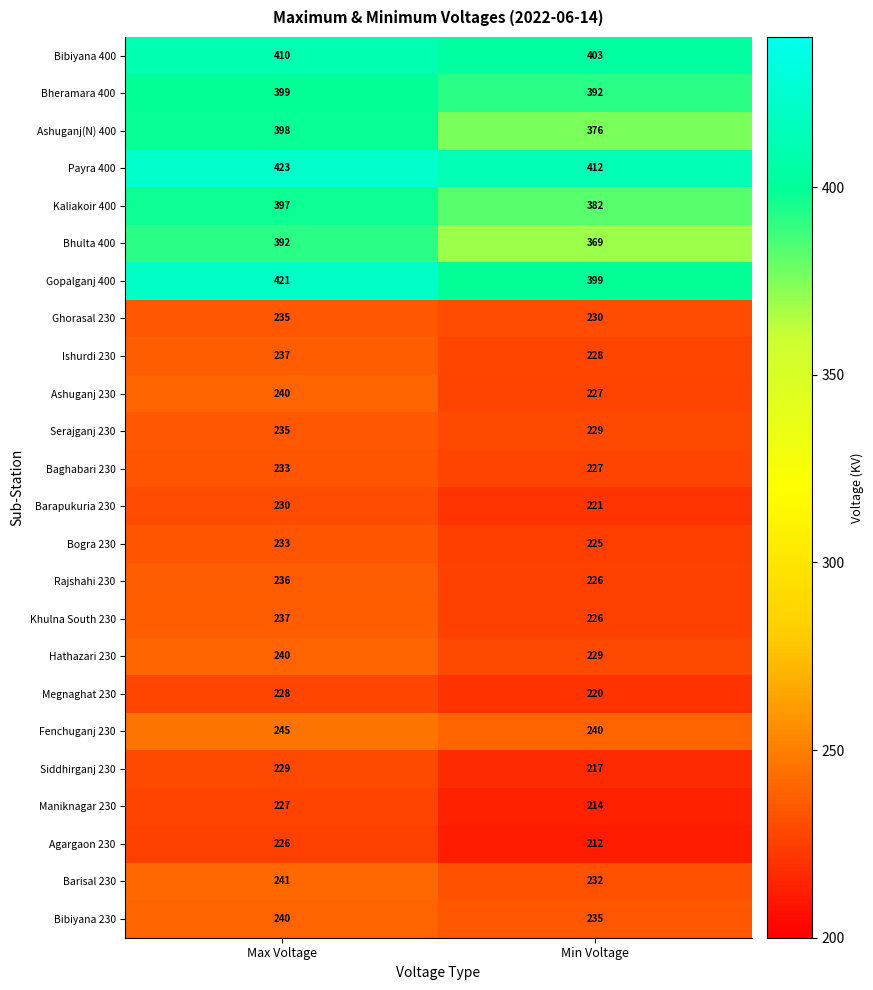

What is the maximum value shown in the chart?

423